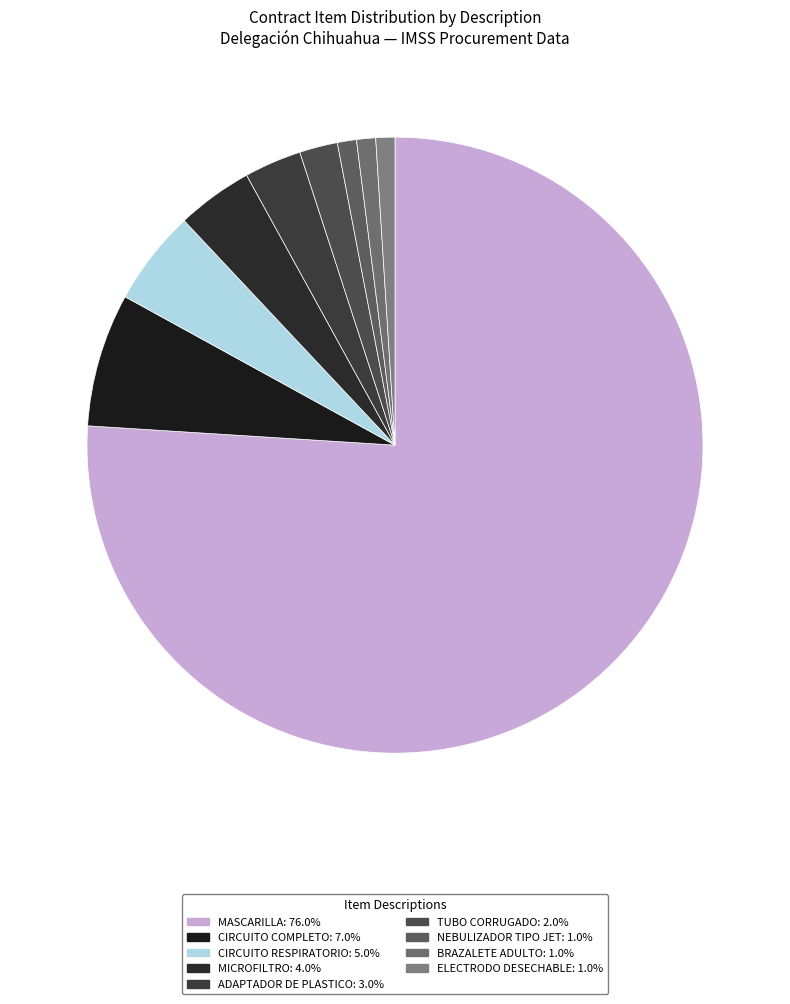

Count the number of slices in the pie.

9